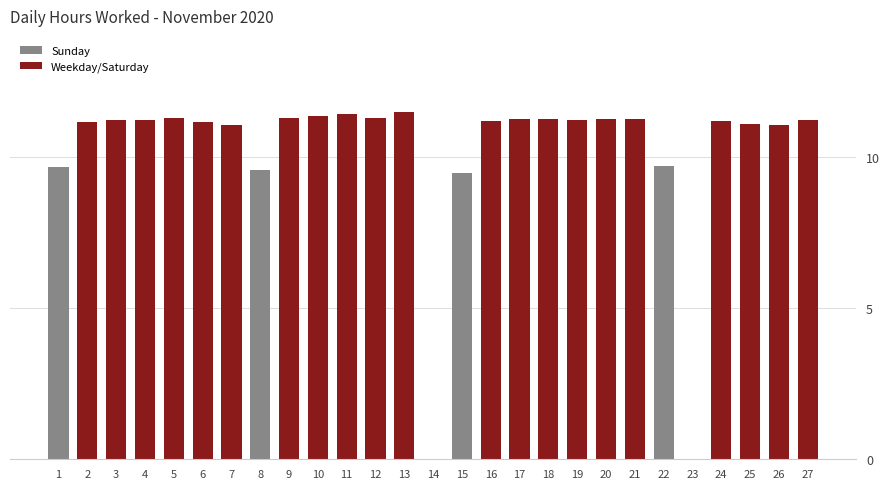

True or false: the data shows 6.5 at 13.

False